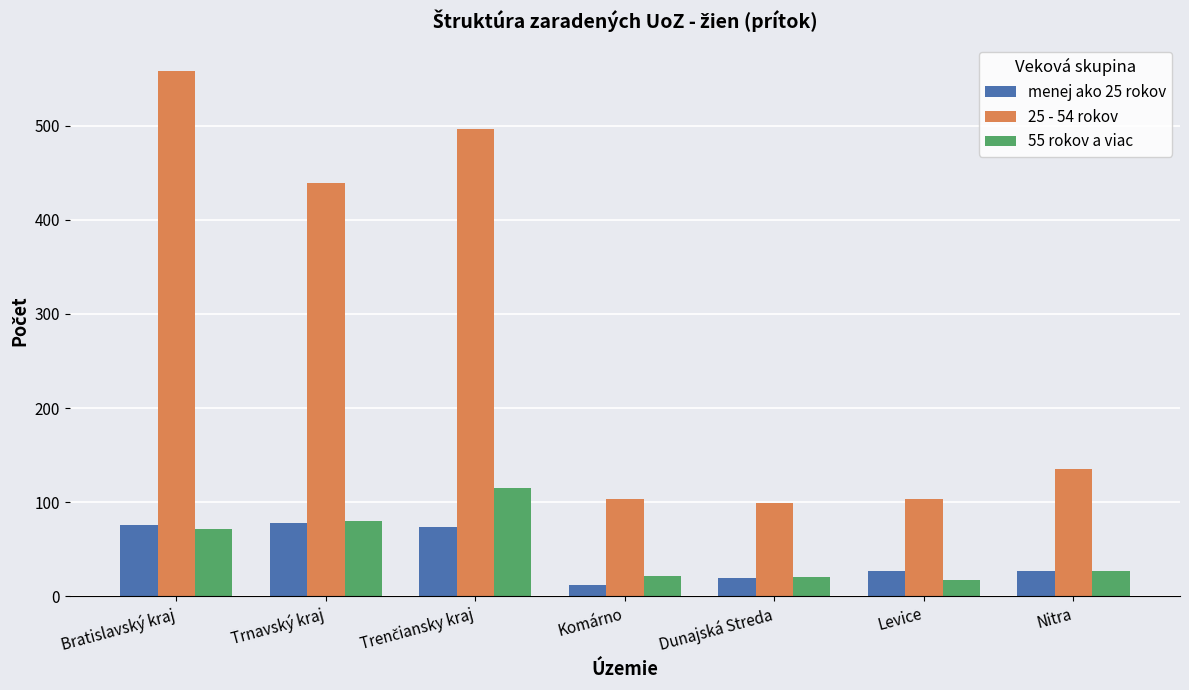

What is the value of the 55 rokov a viac bar at the 1st from the left?

71